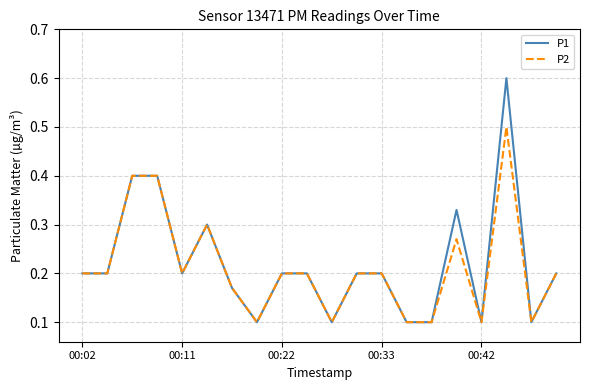

Which series has the largest range (max minus min)?

P1